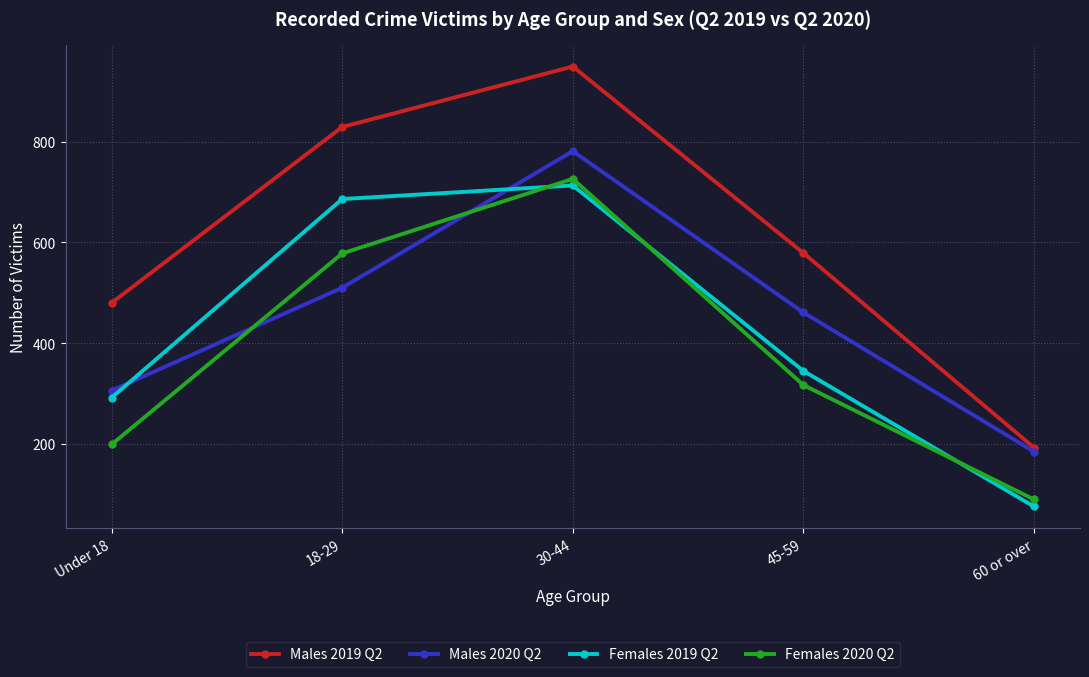

Rank the series at Under 18 from highest to lowest value.

Males 2019 Q2, Males 2020 Q2, Females 2019 Q2, Females 2020 Q2